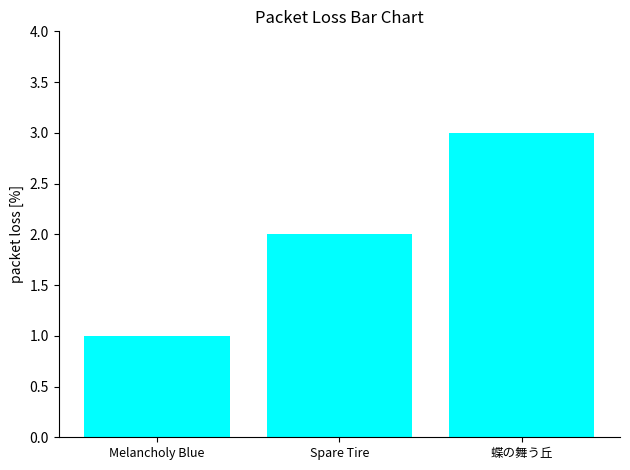

Approximately how many times larger is the value at Spare Tire compared to 蝶の舞う丘?

0.7